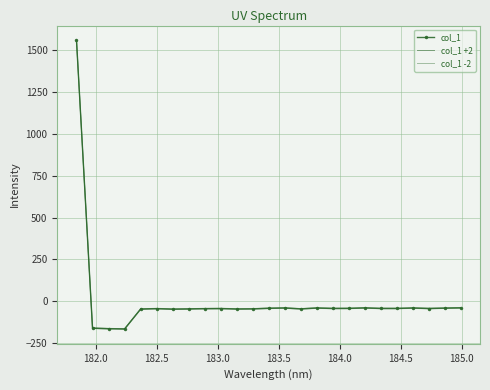

How many interior local peaks does the col_1 series have?

6